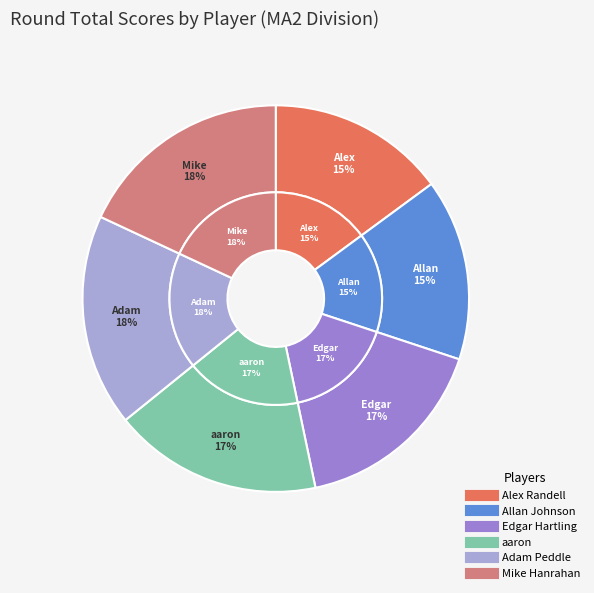

What is the largest slice in the pie chart?

Mike Hanrahan